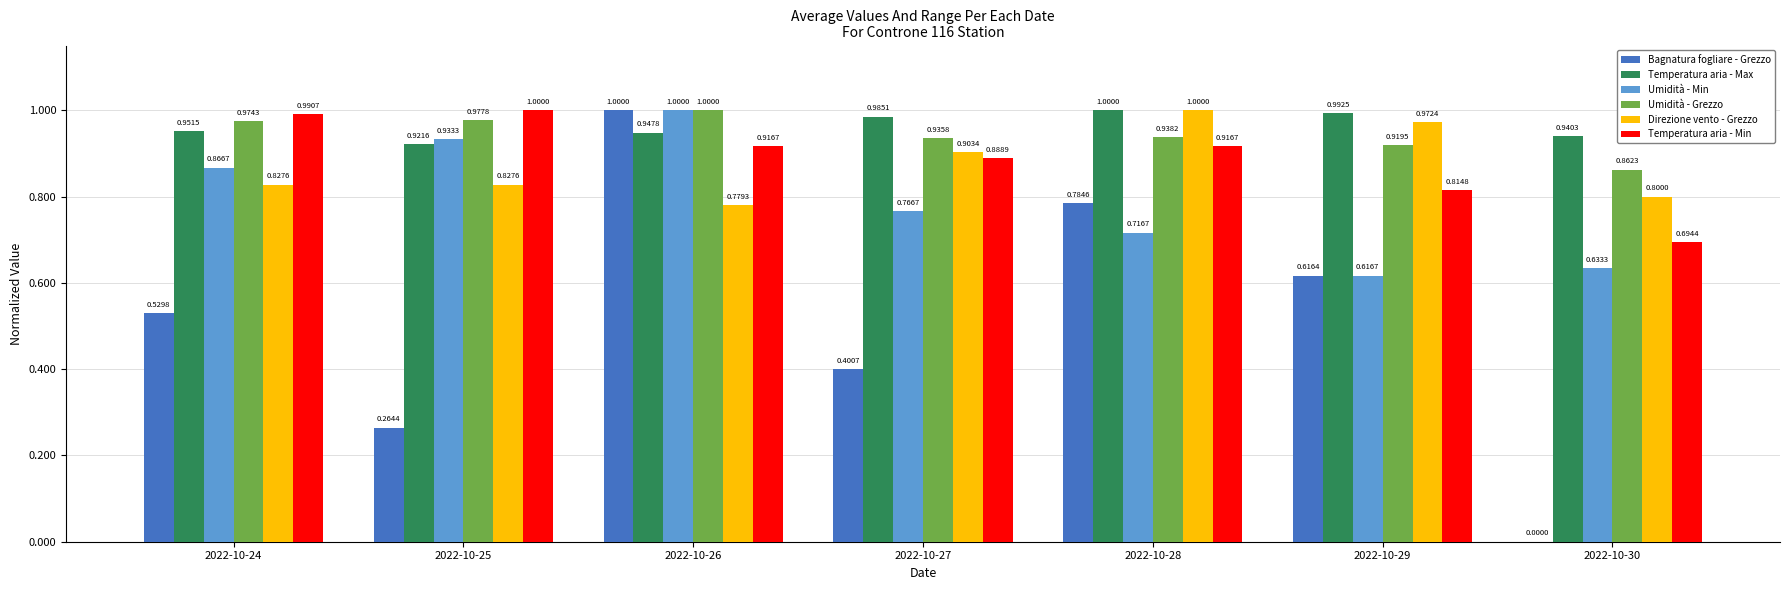

Is the value of Temperatura aria - Max at 2022-10-28 greater than the value of Umidità - Min at 2022-10-25?

Yes